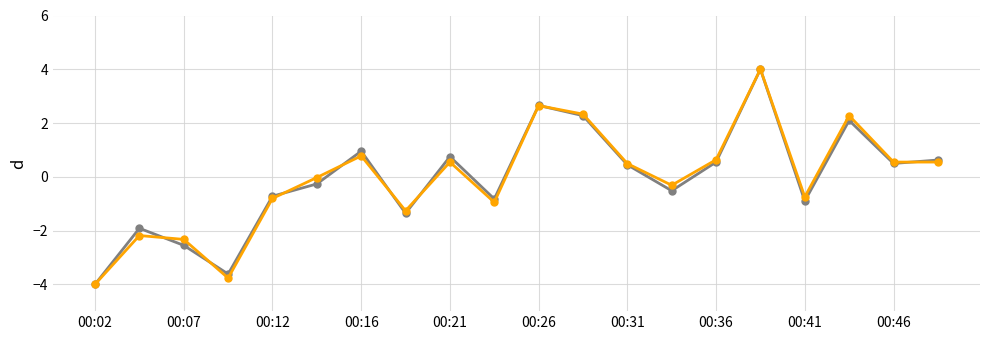

What is the smallest value displayed?

-4.0